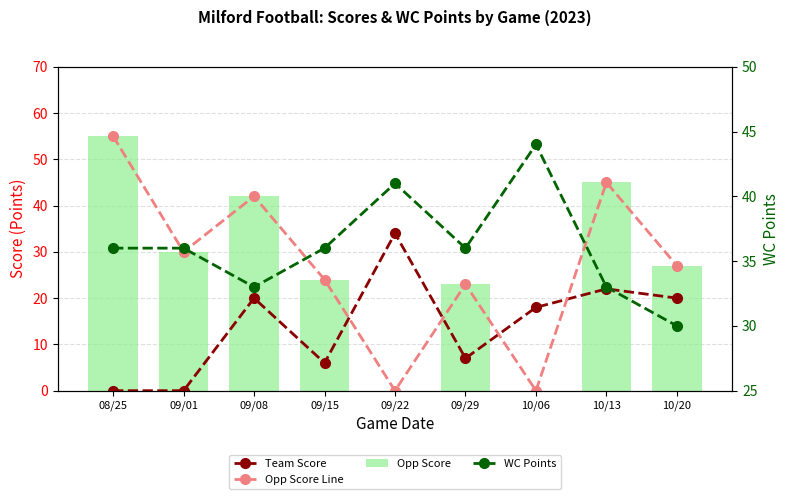

True or false: WC Points has a value of 17 at 09/15.

False